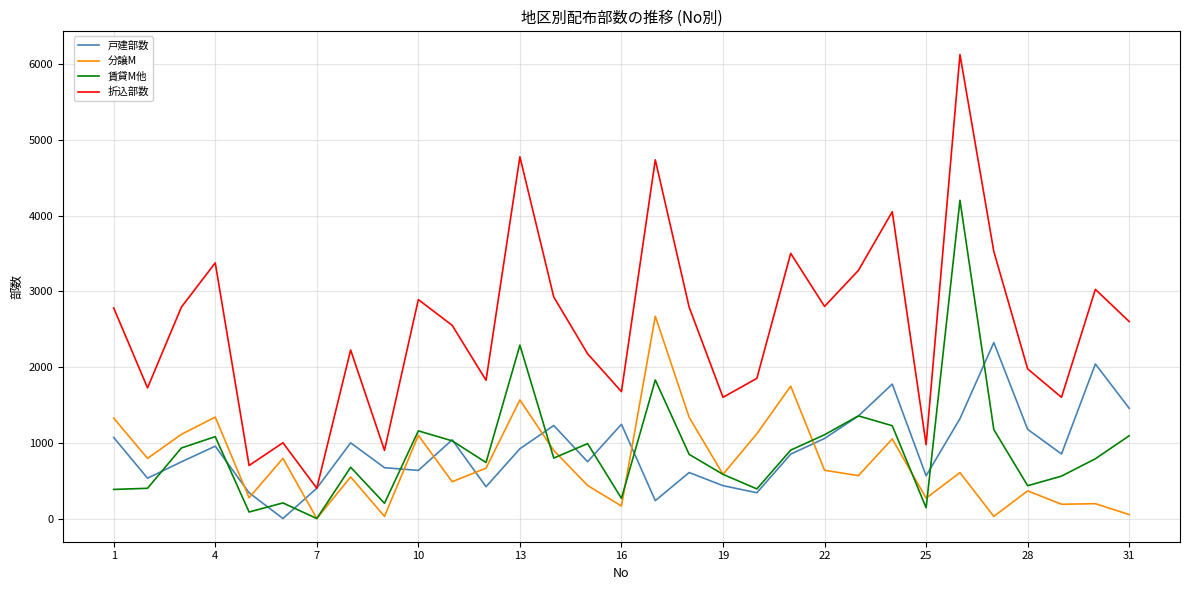

What is the maximum value shown in the chart?

6125